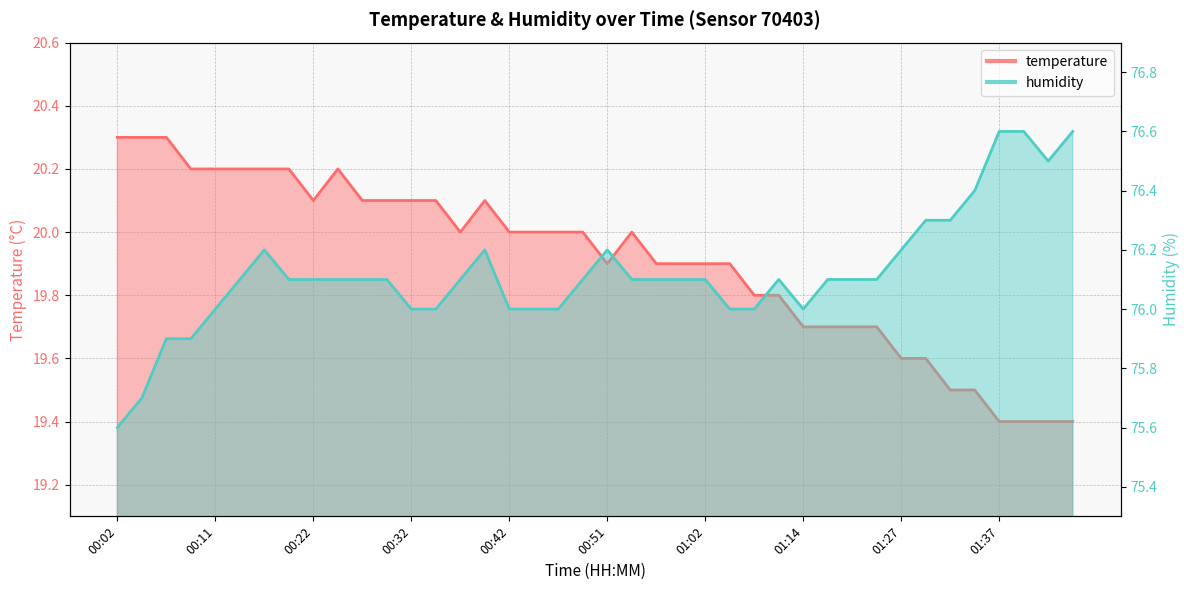

Which series has the widest spread of values?

humidity